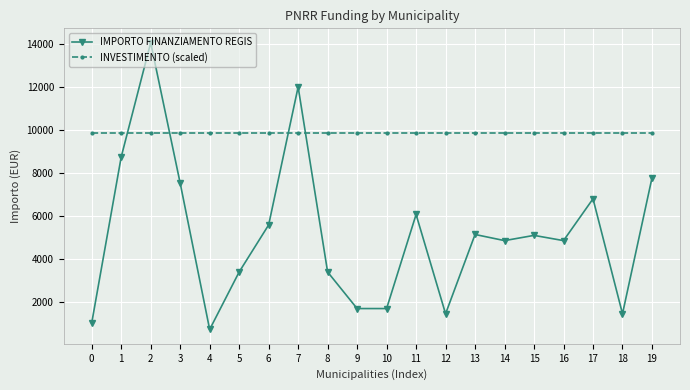

How many intersections are there between INVESTIMENTO (scaled) and IMPORTO FINANZIAMENTO REGIS?

4